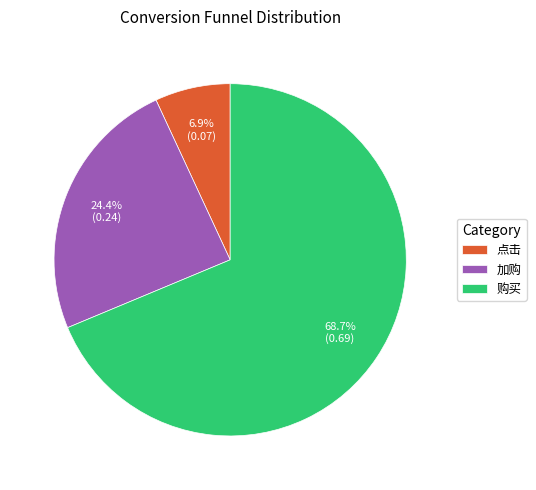

The 加购 slice represents 24% of the pie. True or false?

True